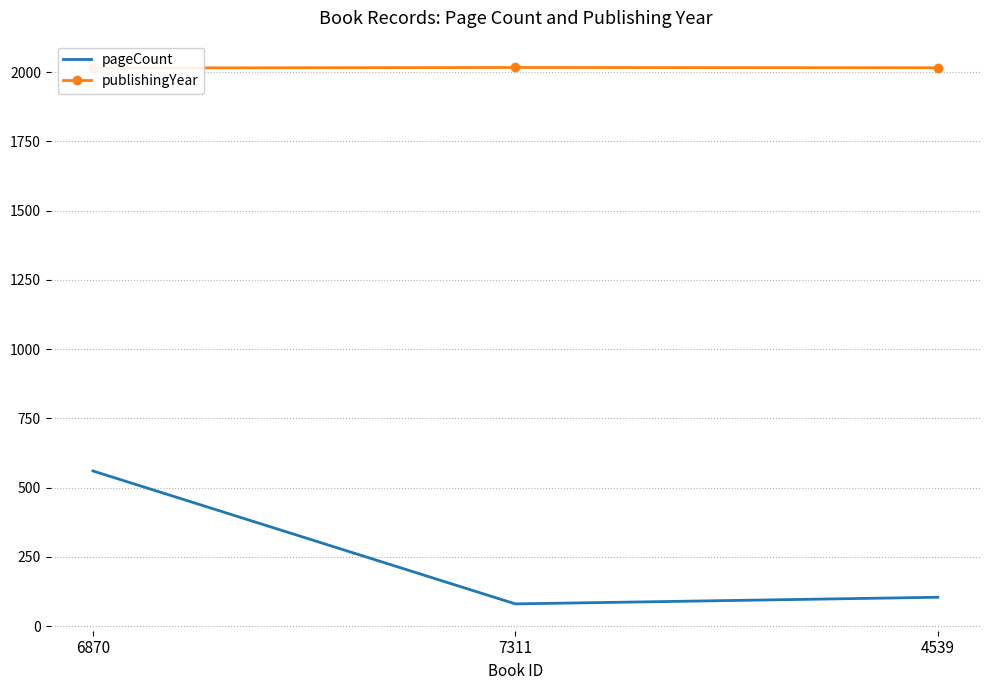

How many series are shown in this chart?

2